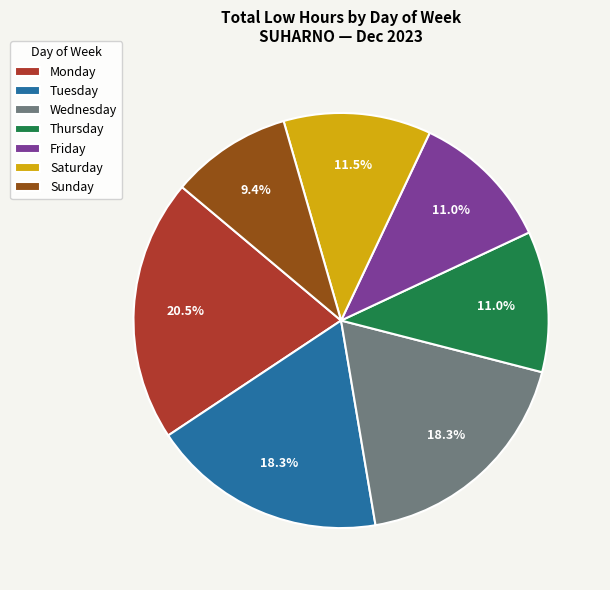

Which category has the biggest portion of the pie?

Monday